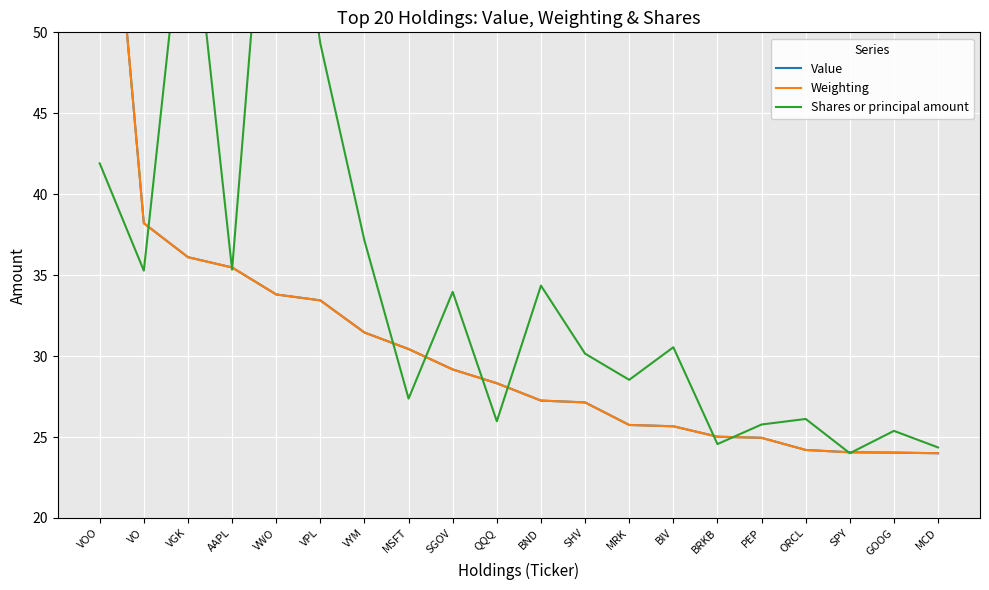

What is the total value across all series at MCD?

72.4